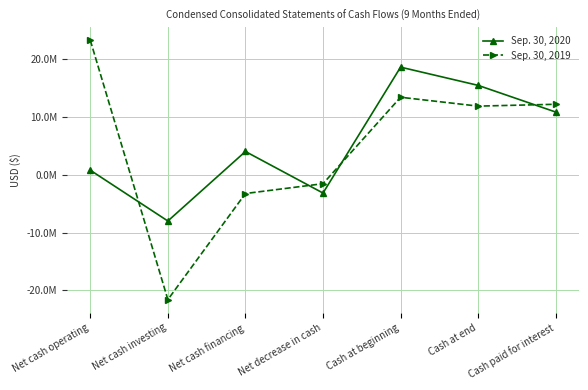

True or false: Sep. 30, 2020 has more than 0 interior local peaks.

True